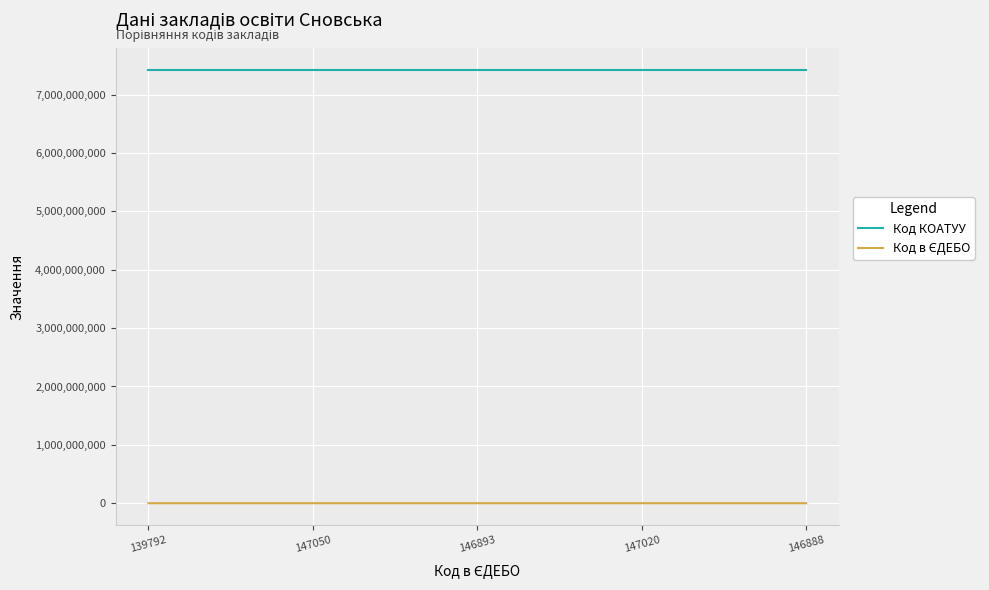

Is this an area chart (filled region under the line)?

No